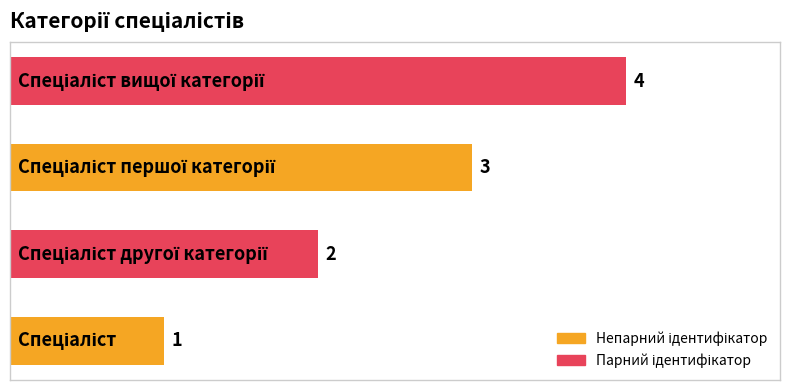

How many values are between 2 and 4?

3